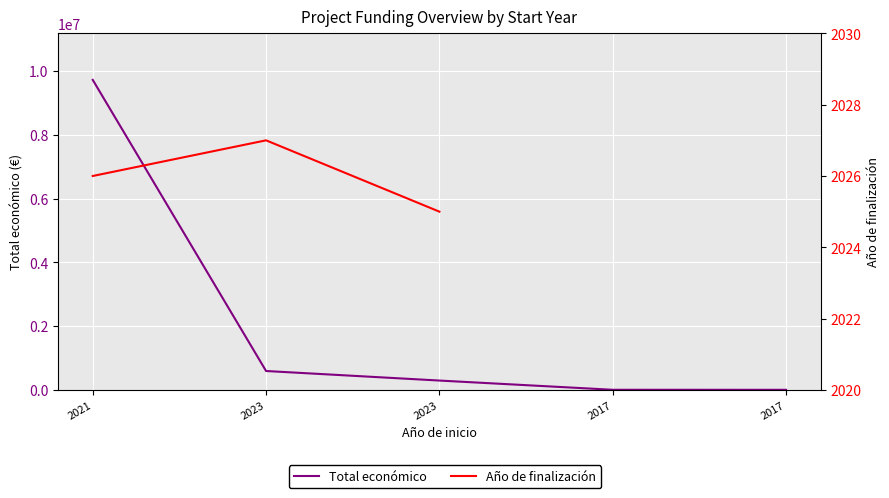

List the labels in order of Total económico value, smallest first.

2017, 2017, 2023, 2023, 2021